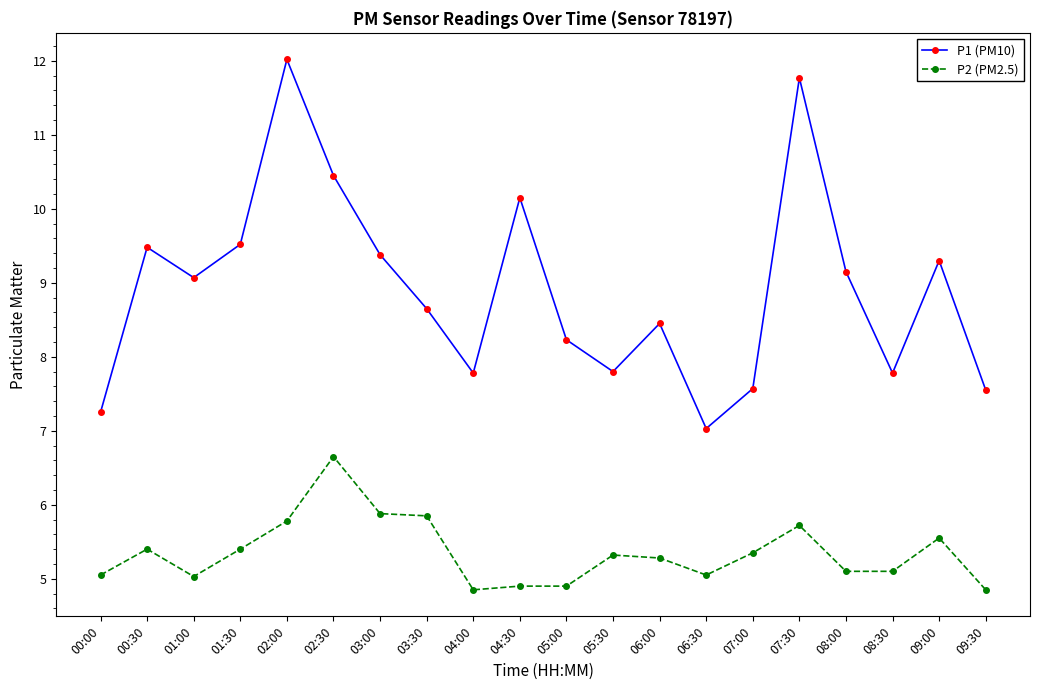

True or false: P2 (PM2.5) and P1 (PM10) cross at least once.

False